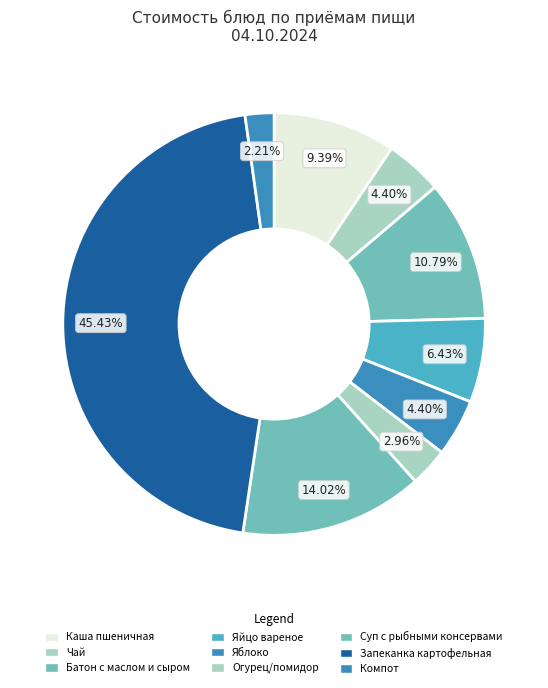

How many segments does this pie chart have?

9